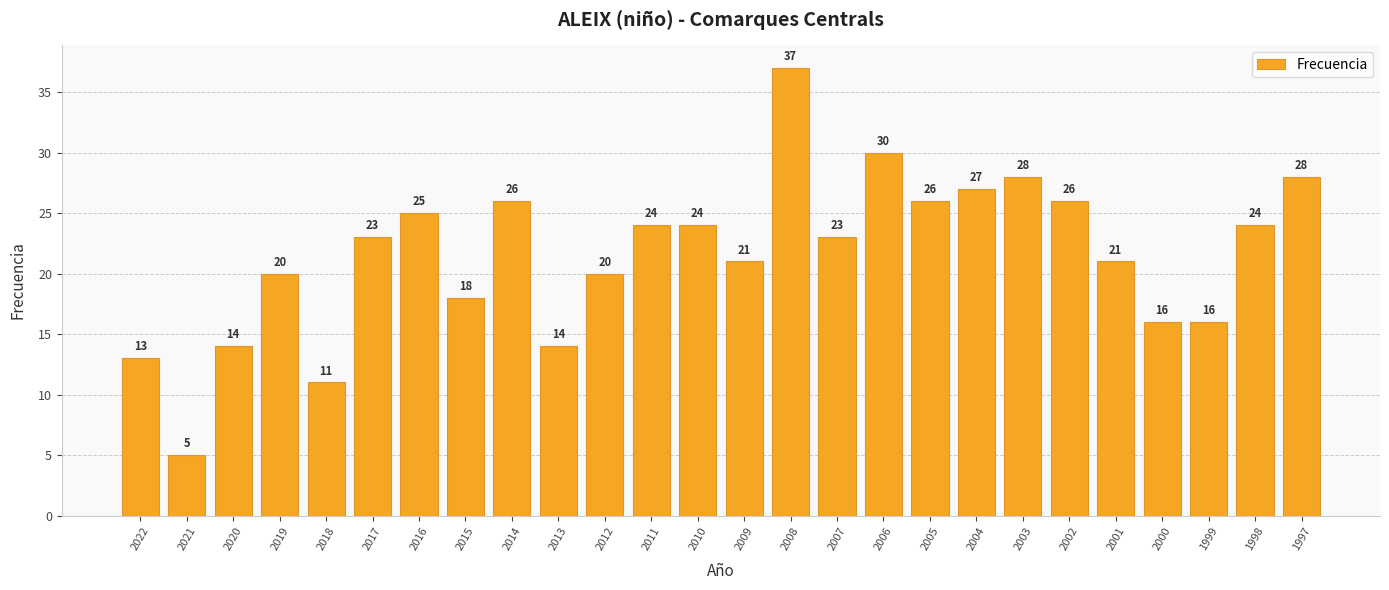

How many distinct data groups are displayed?

1